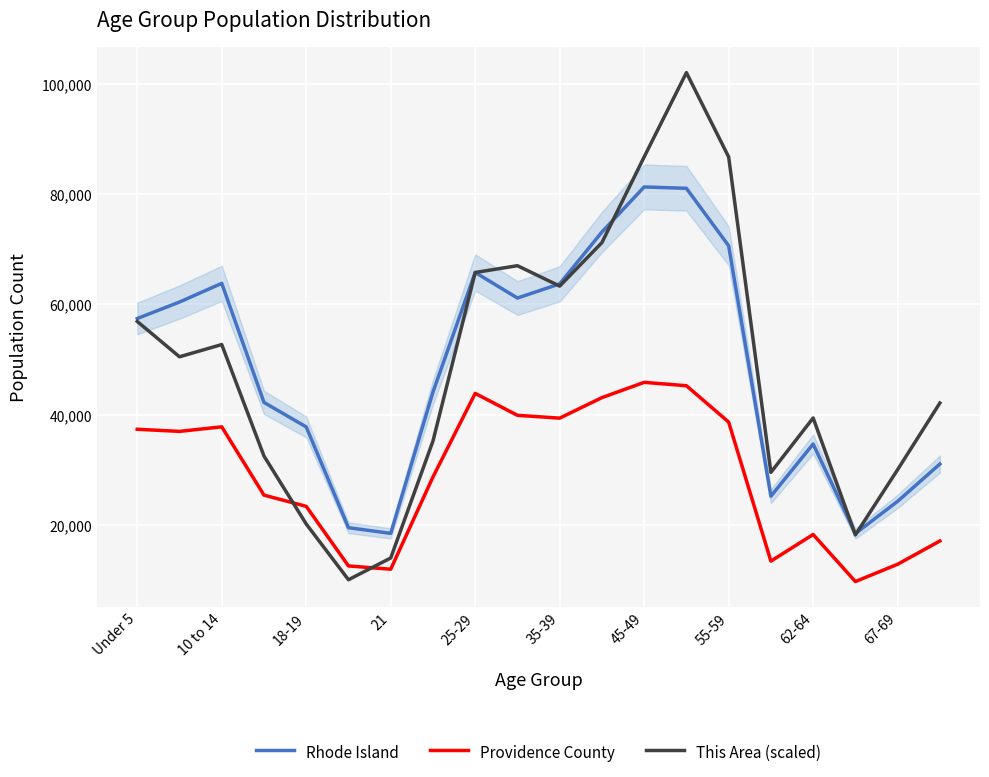

The value of Providence County at 67-69 is 12909.0. True or false?

True